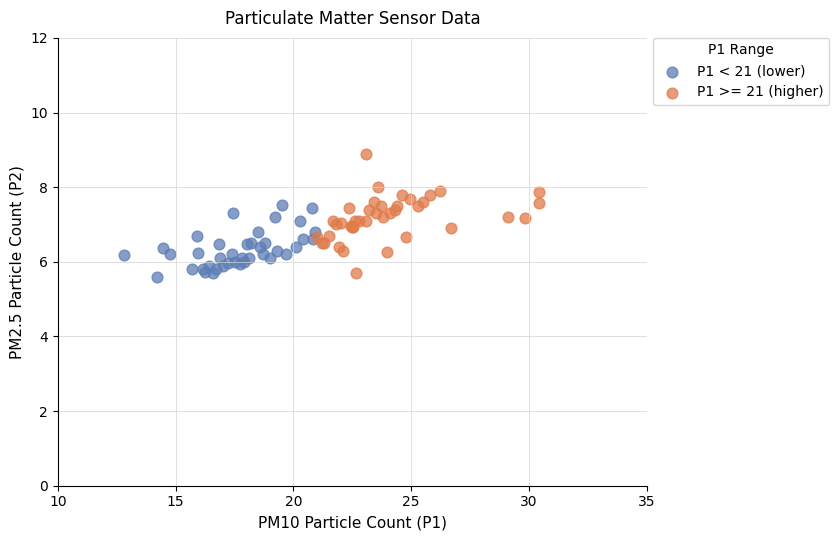

Which series has the largest Y range (max minus min)?

P1 >= 21 (higher)